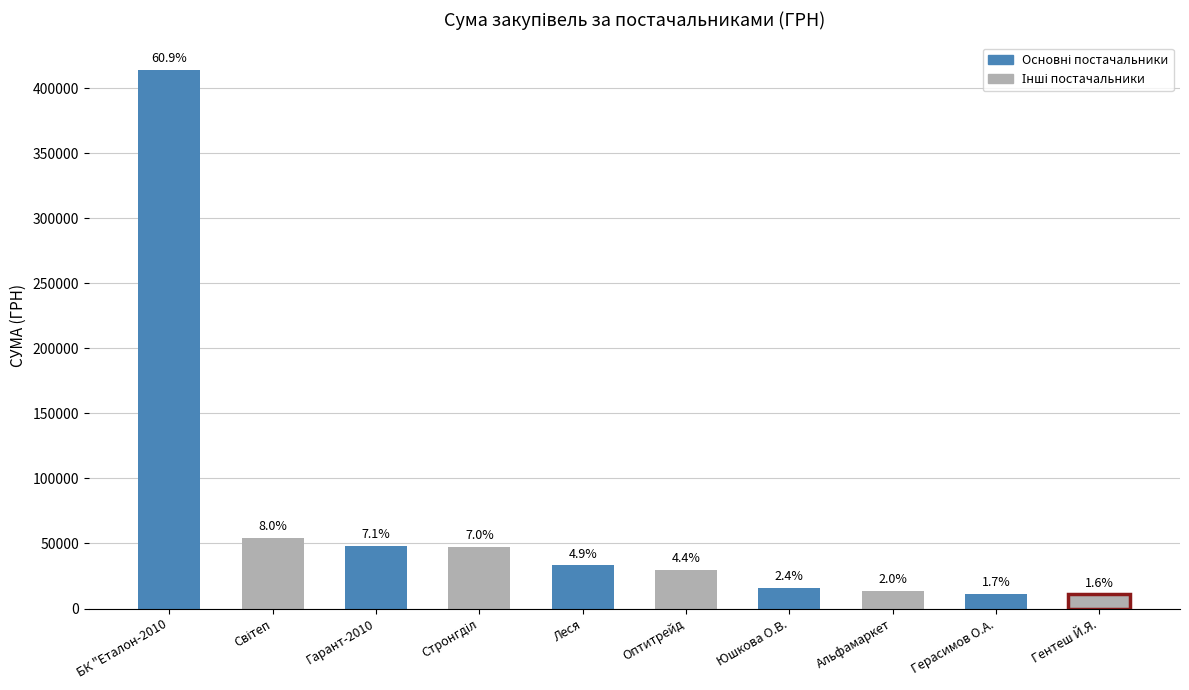

The chart shows a value of 48347.6 at Гарант-2010. True or false?

True